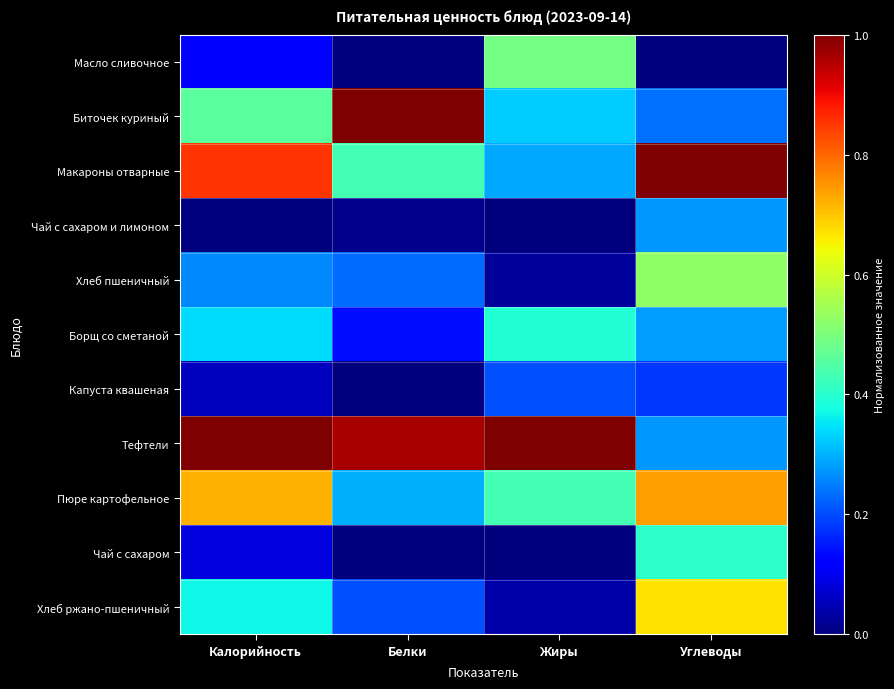

What is the greatest value displayed?

1.0